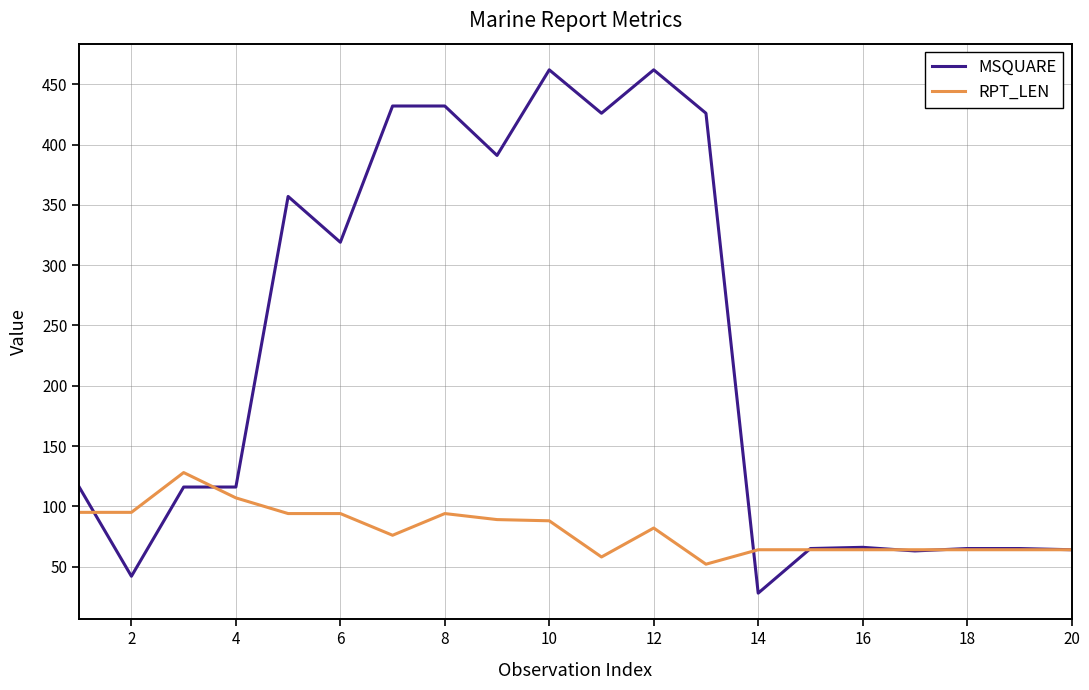

Which series has the largest range (max minus min)?

MSQUARE